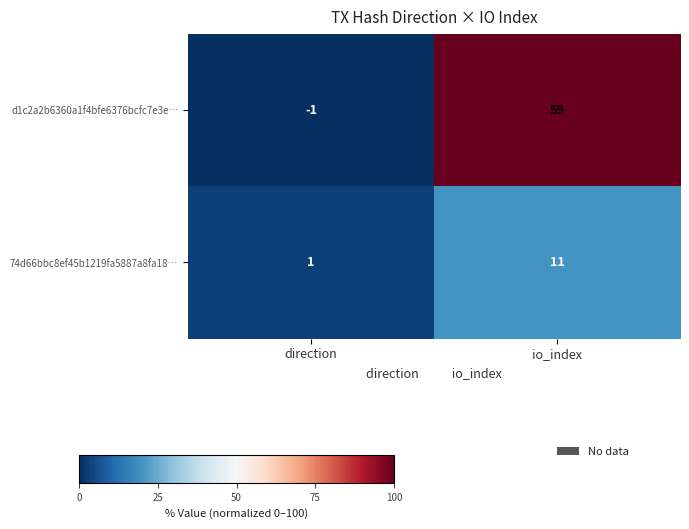

Reading left to right, what are all the values shown in this chart?

d1c2a2b6360a1f4bfe6376bcfc7e3e…: direction=-1	io_index=59
74d66bbc8ef45b1219fa5887a8fa18…: direction=1	io_index=11